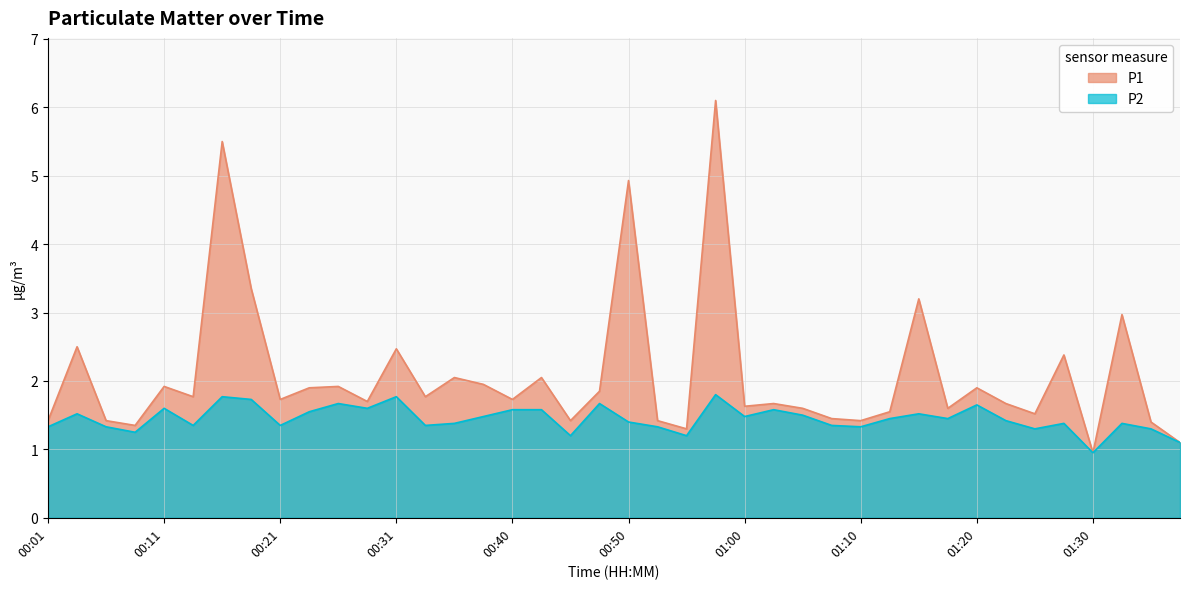

Does the chart have visible grid lines?

Yes